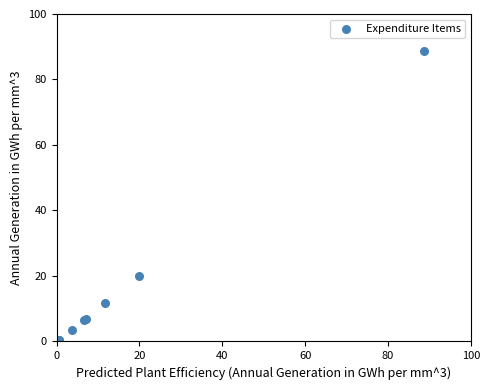

What Y value in the scatter plot is closest to 44?

20.0